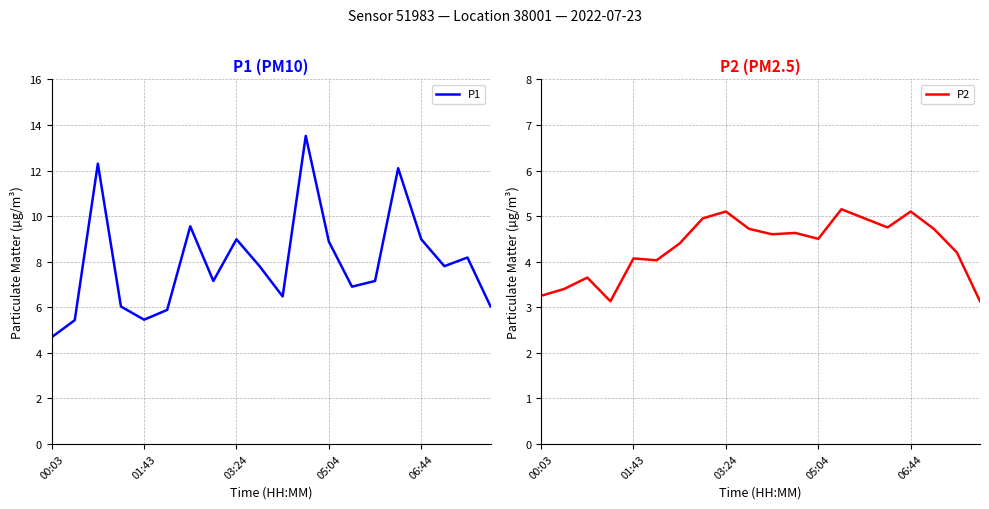

What value does the P2 series have at 05:04?

4.5